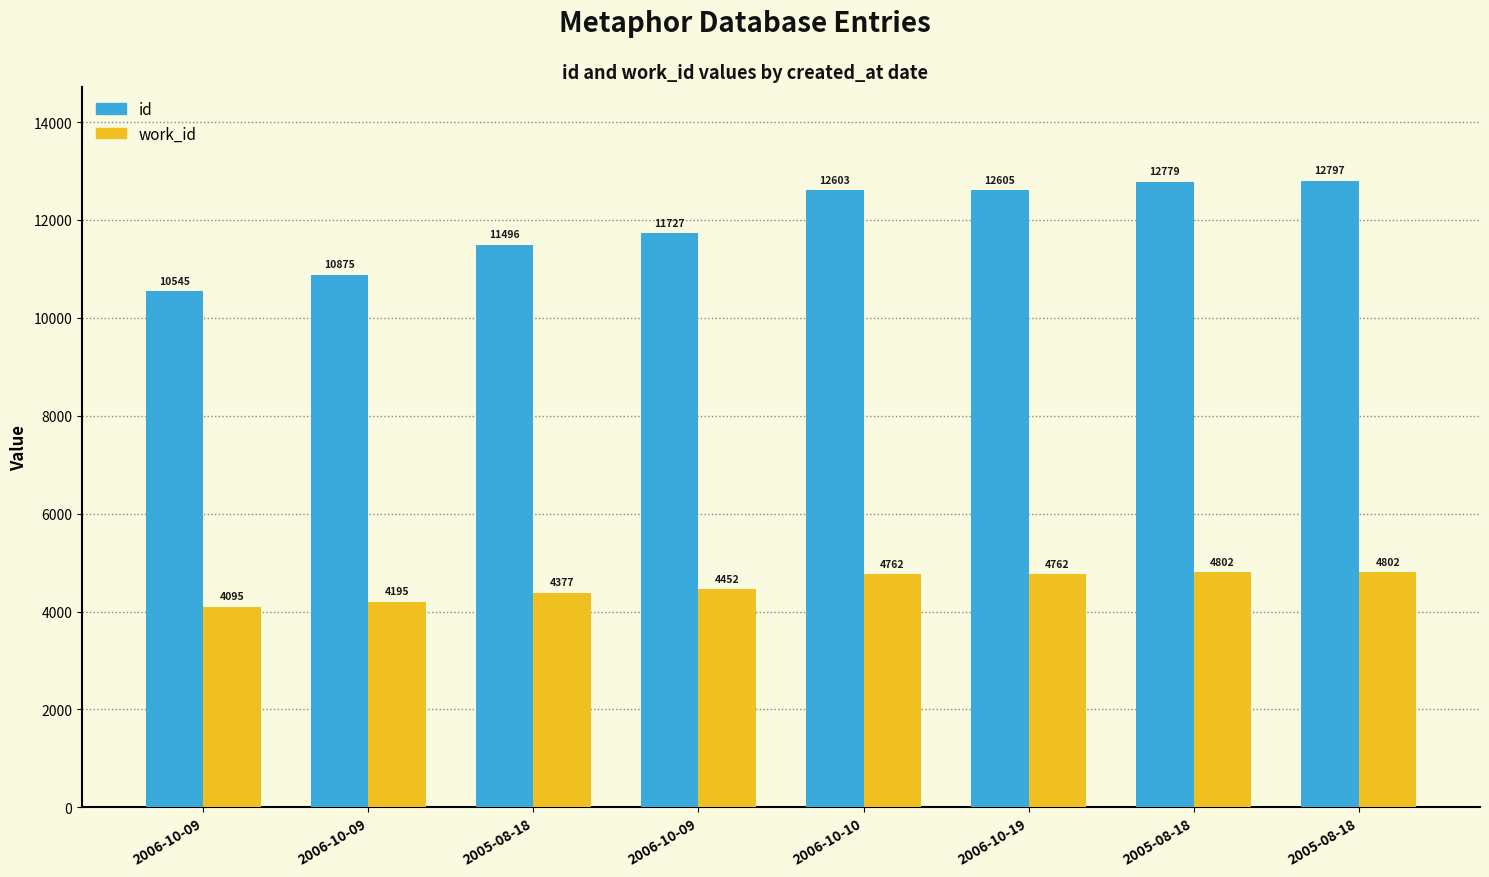

At how many categories does at least one series exceed 6278?

8